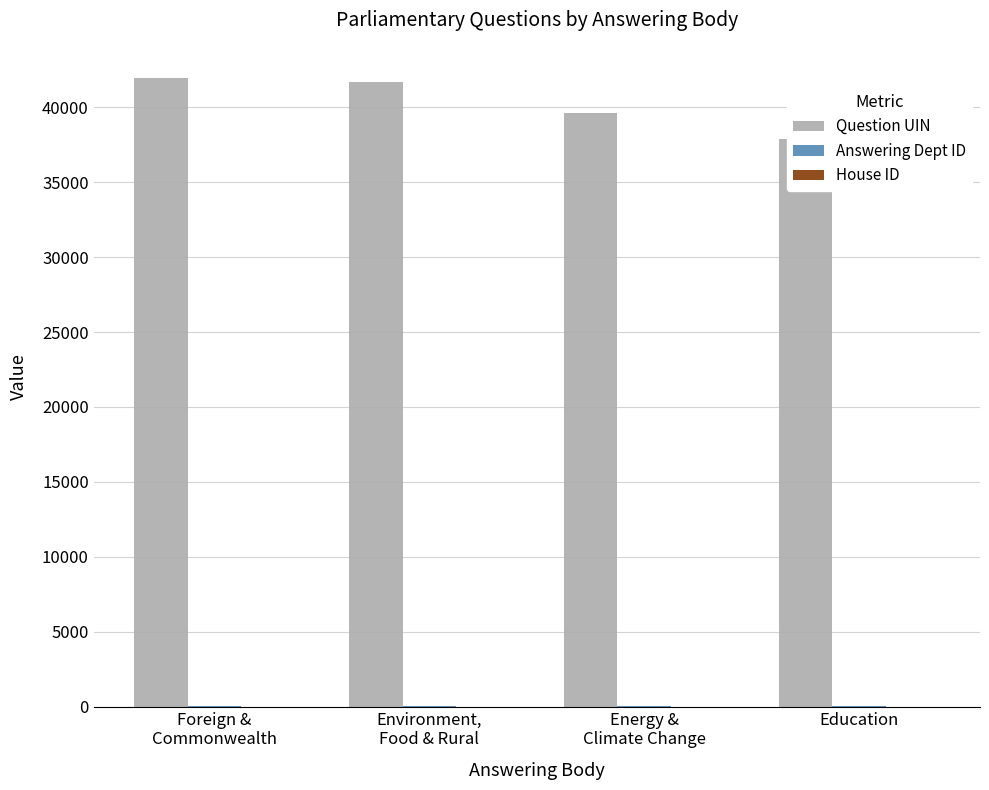

At which category does the chart reach its minimum across all series?

Foreign &
Commonwealth